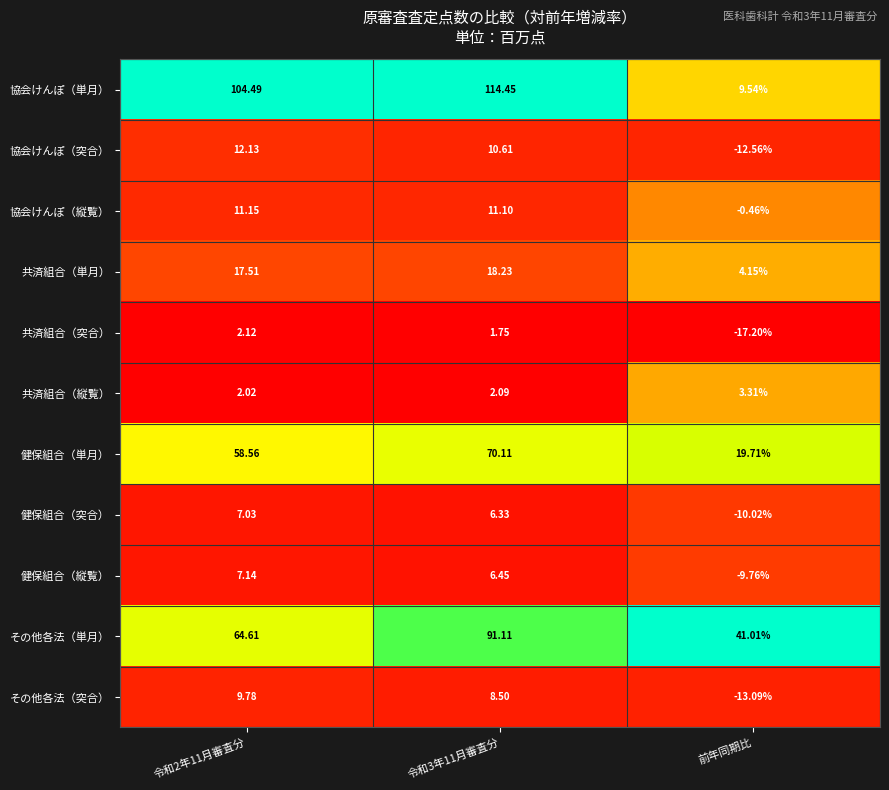

At 前年同期比, list the series in order from smallest to largest.

共済組合（突合）, その他各法（突合）, 協会けんぽ（突合）, 健保組合（突合）, 健保組合（縦覧）, 協会けんぽ（縦覧）, 共済組合（縦覧）, 共済組合（単月）, 協会けんぽ（単月）, 健保組合（単月）, その他各法（単月）